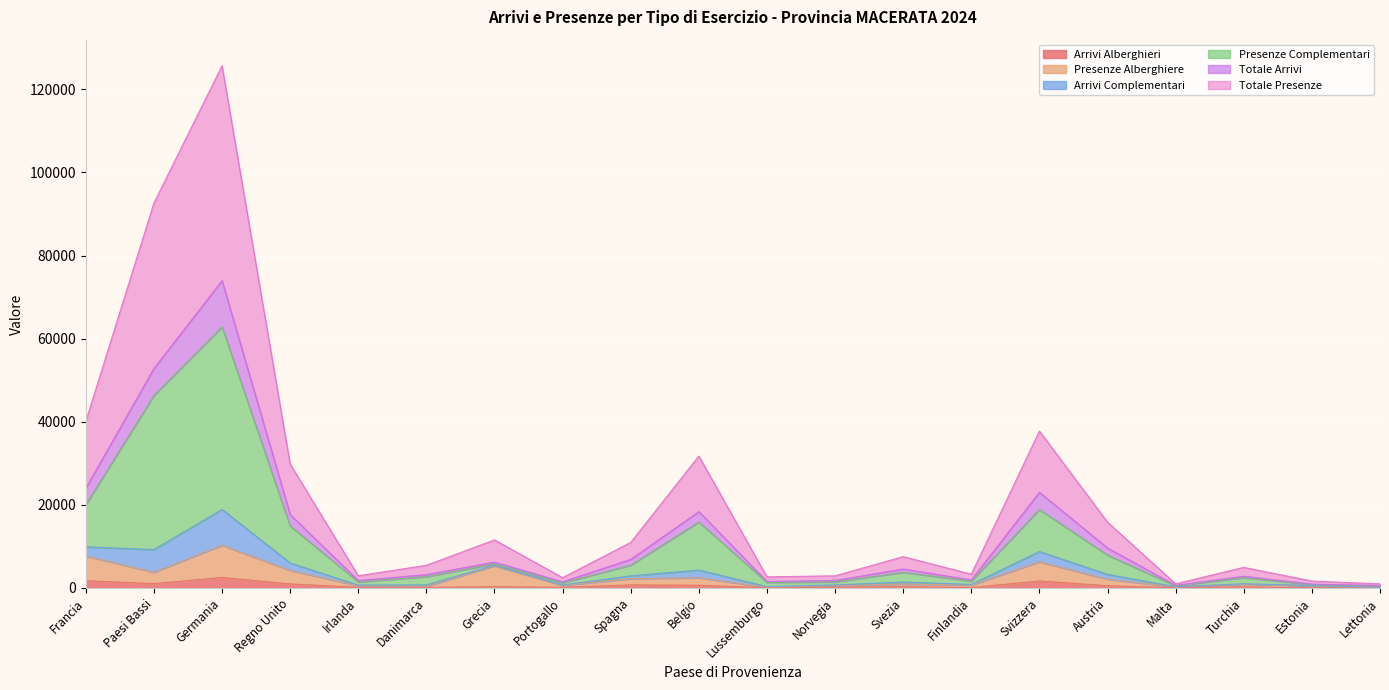

At which category is the sum across all series the highest?

Germania